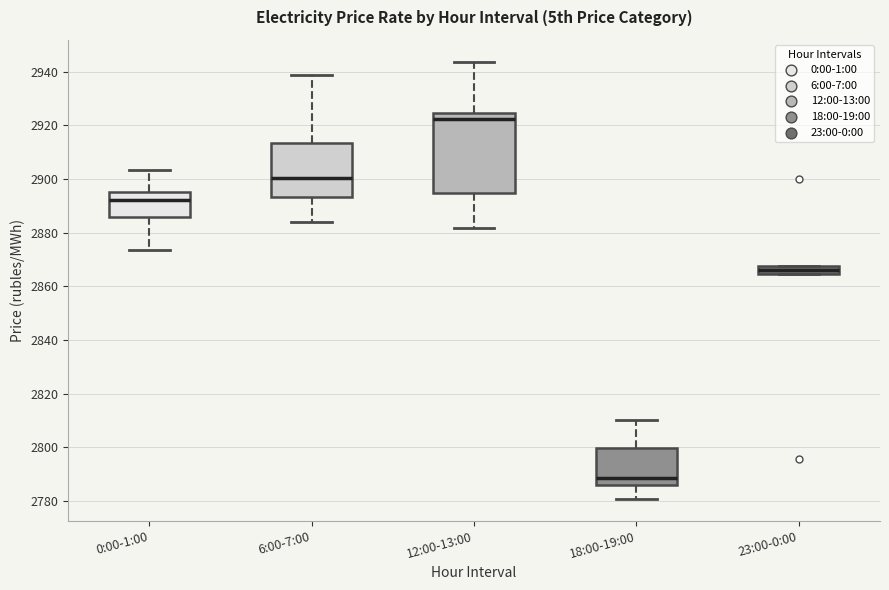

Which box's median line is the lowest?

18:00-19:00